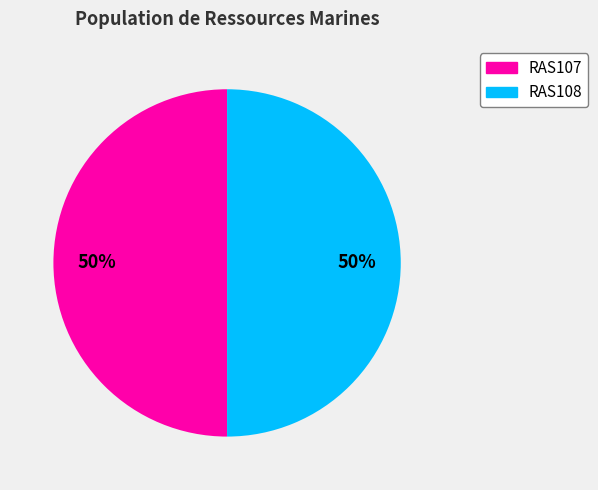

To the nearest percent, what portion does RAS108 represent?

50%